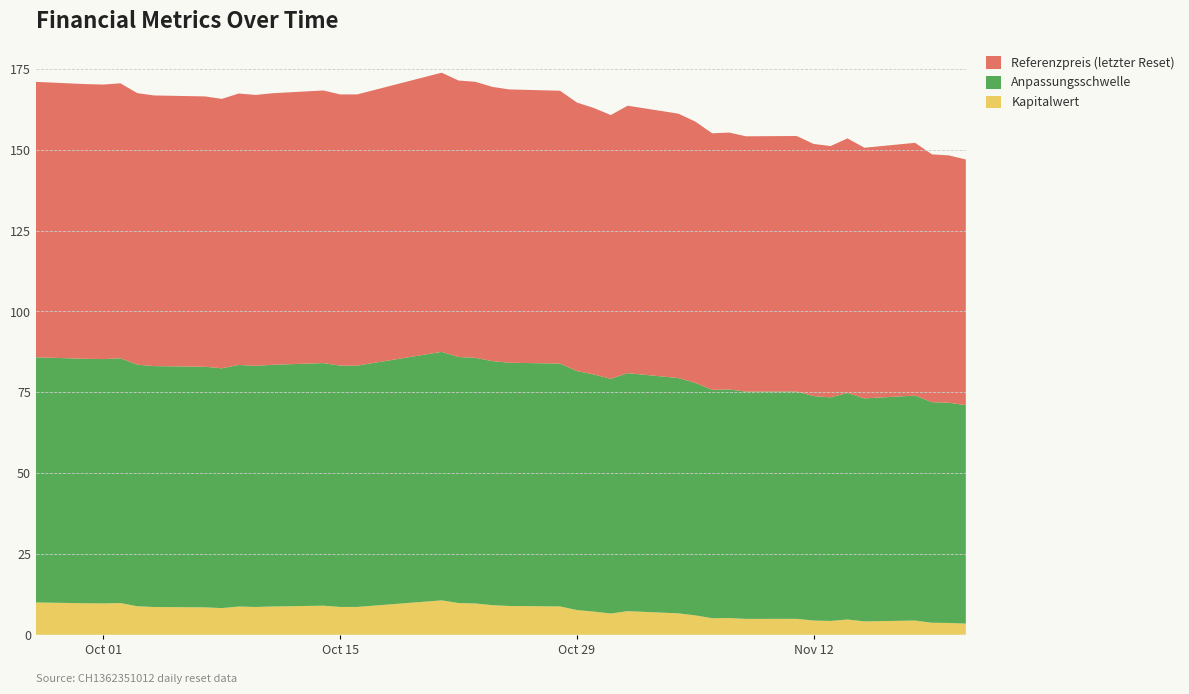

Reading left to right, transcribe all the data shown in this chart.

Kapitalwert: 10.0	9.8	9.7	9.8	8.8	8.6	8.5	8.2	8.7	8.6	8.8	9.0	8.6	8.6	10.7	9.8	9.7	9.2	8.9	8.8	7.7	7.2	6.6	7.3	6.6	6.0	5.1	5.2	4.9	4.9	4.4	4.3	4.7	4.1	4.4	3.7	3.7	3.5
Anpassungsschwelle: 75.8	75.6	75.6	75.7	74.7	74.5	74.4	74.2	74.7	74.6	74.8	75.0	74.7	74.7	76.9	76.1	76.0	75.5	75.2	75.1	73.9	73.4	72.6	73.6	72.8	71.9	70.6	70.7	70.3	70.3	69.4	69.2	70.1	69.0	69.6	68.2	68.1	67.6
Referenzpreis: 85.2	85.0	84.9	85.1	84.0	83.7	83.6	83.3	84.0	83.8	84.0	84.3	83.9	83.9	86.4	85.5	85.4	84.8	84.5	84.4	83.1	82.4	81.6	82.7	81.8	80.8	79.4	79.5	79.0	79.0	78.0	77.7	78.7	77.5	78.2	76.7	76.5	76.0